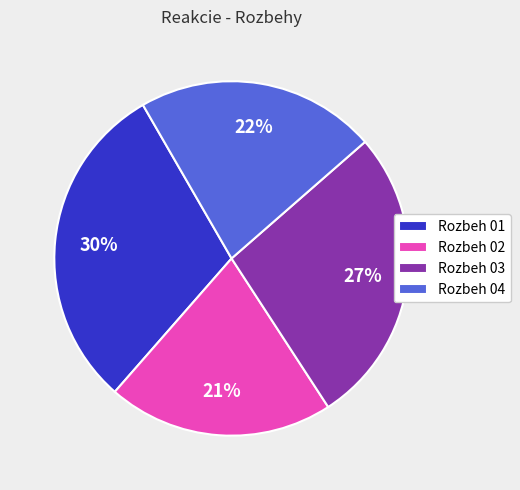

Does any single category account for the majority?

No